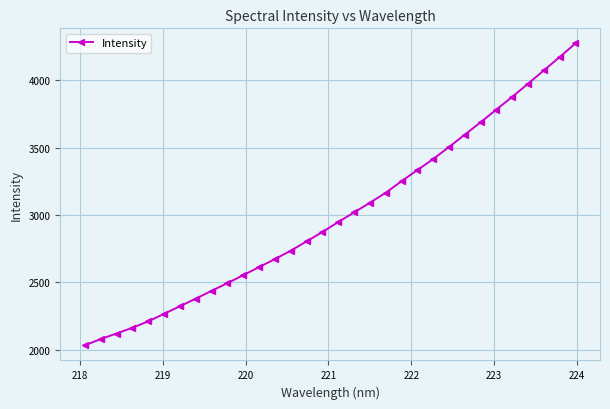

True or false: the data has more than 0 interior local peaks.

False